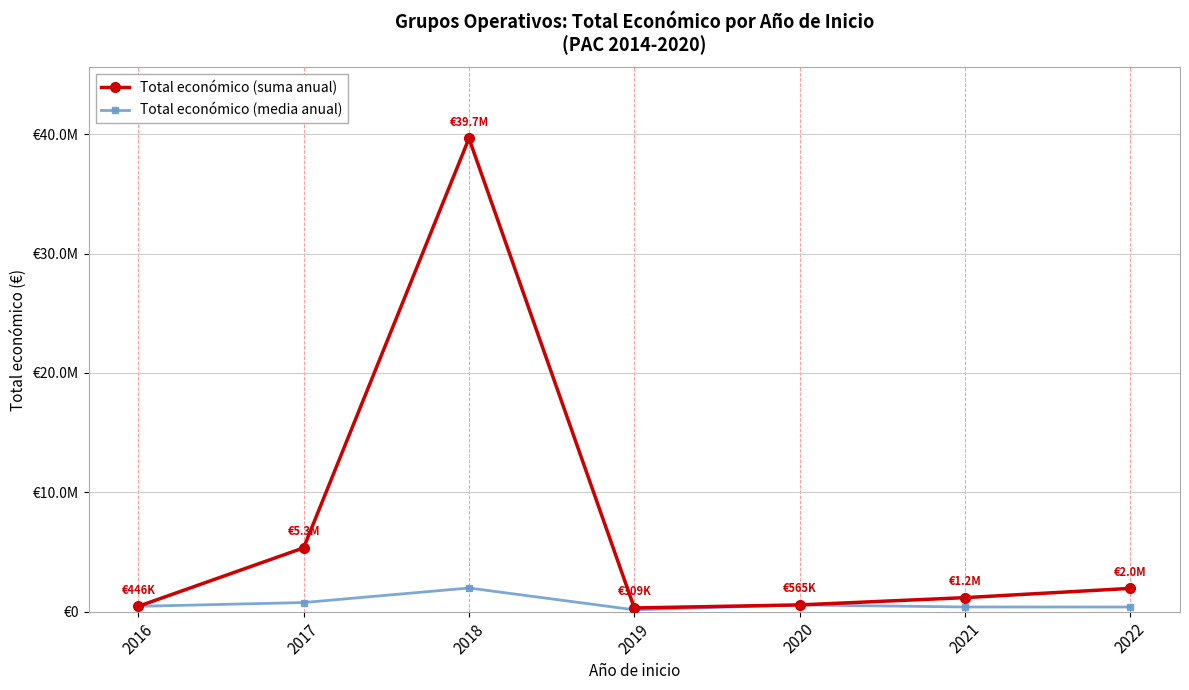

What are all the series names shown in the legend?

Total económico (suma anual), Total económico (media anual)